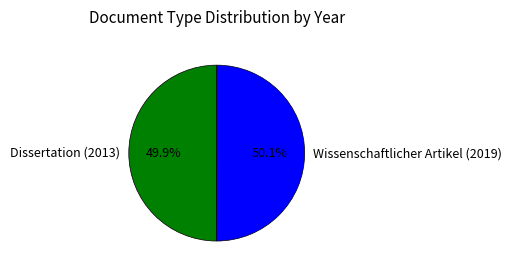

Is it true that Wissenschaftlicher Artikel (2019) is 36% of the pie?

False